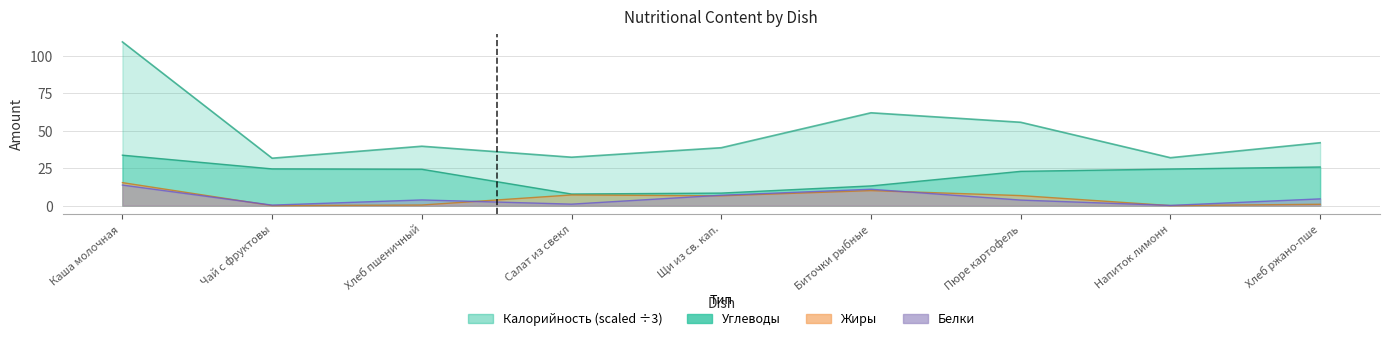

Between Пюре картофель and Хлеб ржано-пше, which series saw the biggest shift?

Калорийность